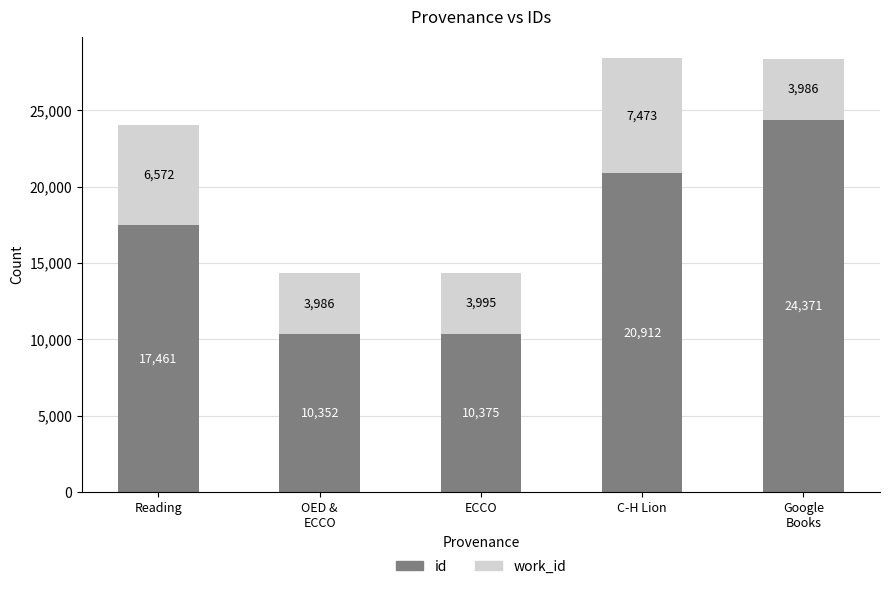

At which category is the sum across all series the highest?

C-H Lion